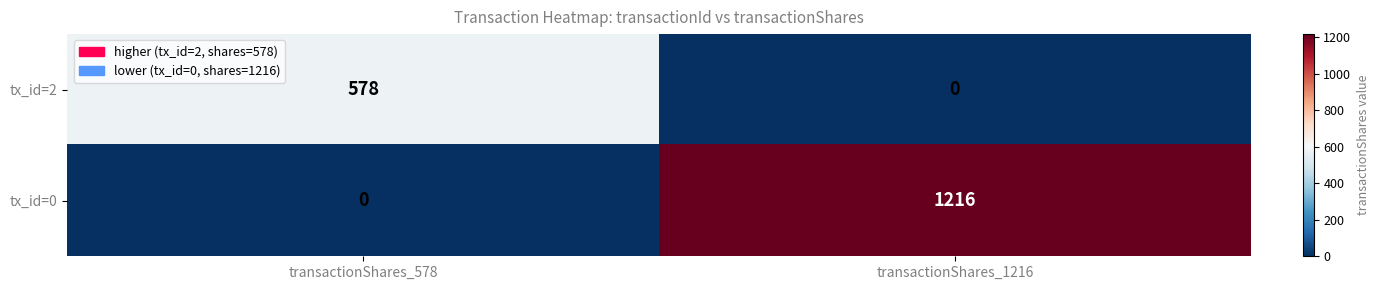

List the series in order of their peak value, highest first.

tx_id=0, tx_id=2